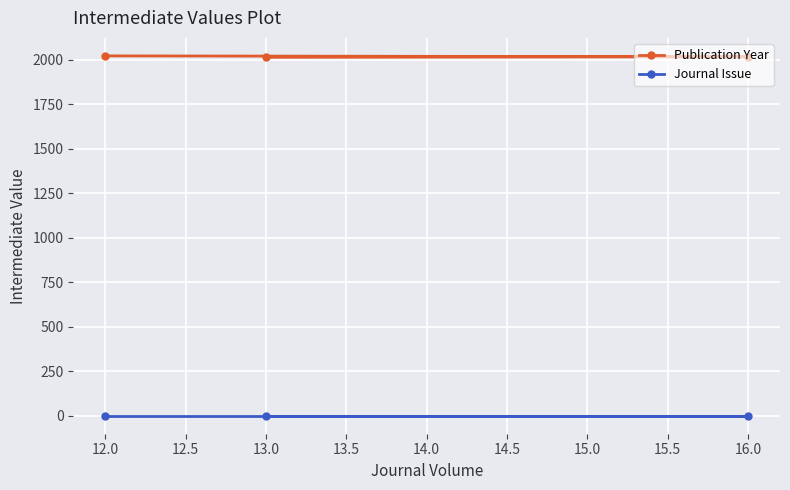

What is the minimum value for Publication Year?

2013